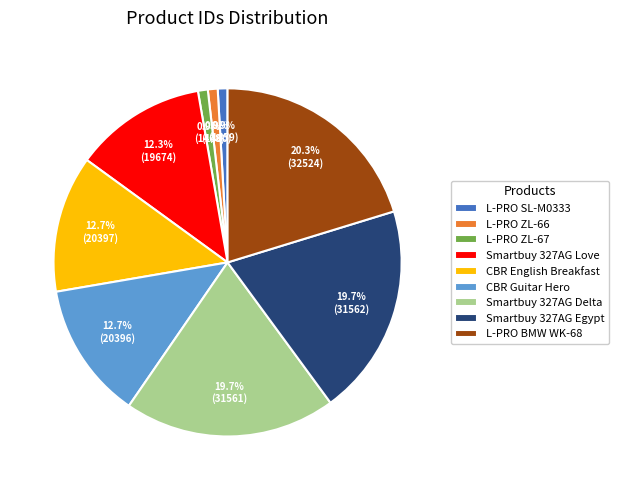

What is the largest slice in the pie chart?

L-PRO BMW WK-68